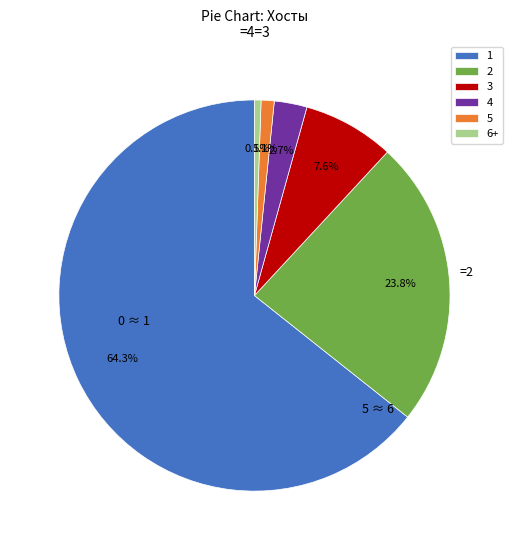

The 5 slice represents 1% of the pie. True or false?

True